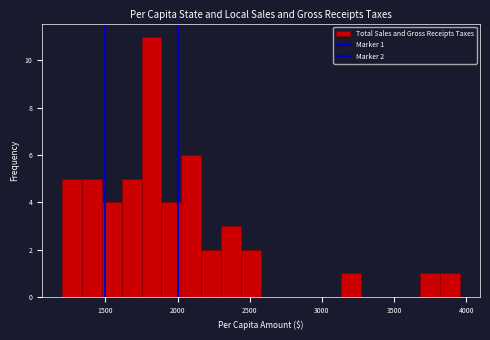

Read against the x-axis, roughly where is the centre of the tallest bar?

1800